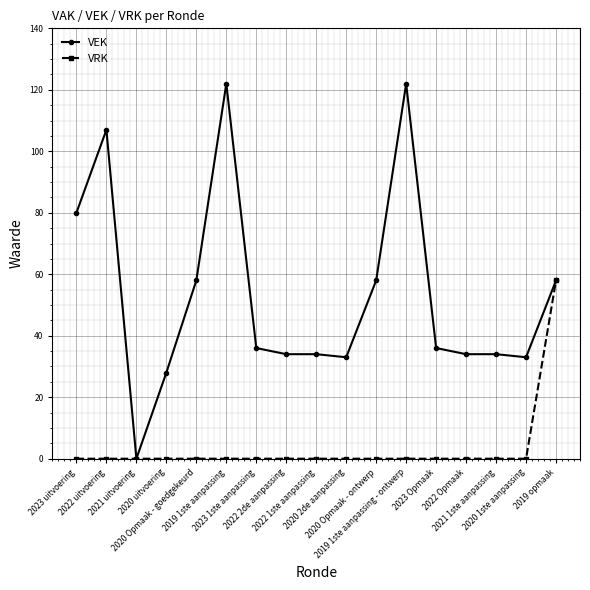

Which series changed the most between 2020 2de aanpassing and 2020 Opmaak - ontwerp?

VEK